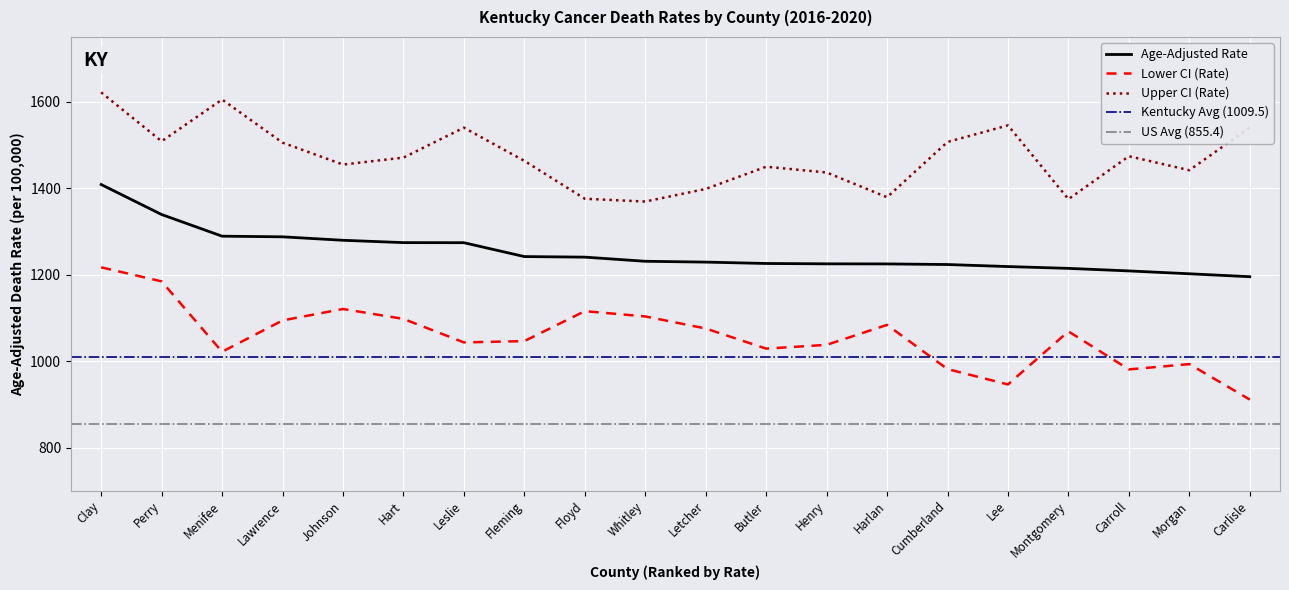

At which category is the sum across all series the highest?

Clay